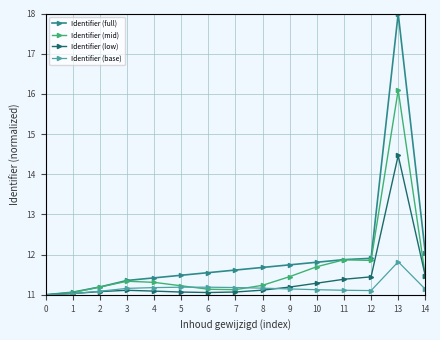

Count the number of data series in this chart.

4